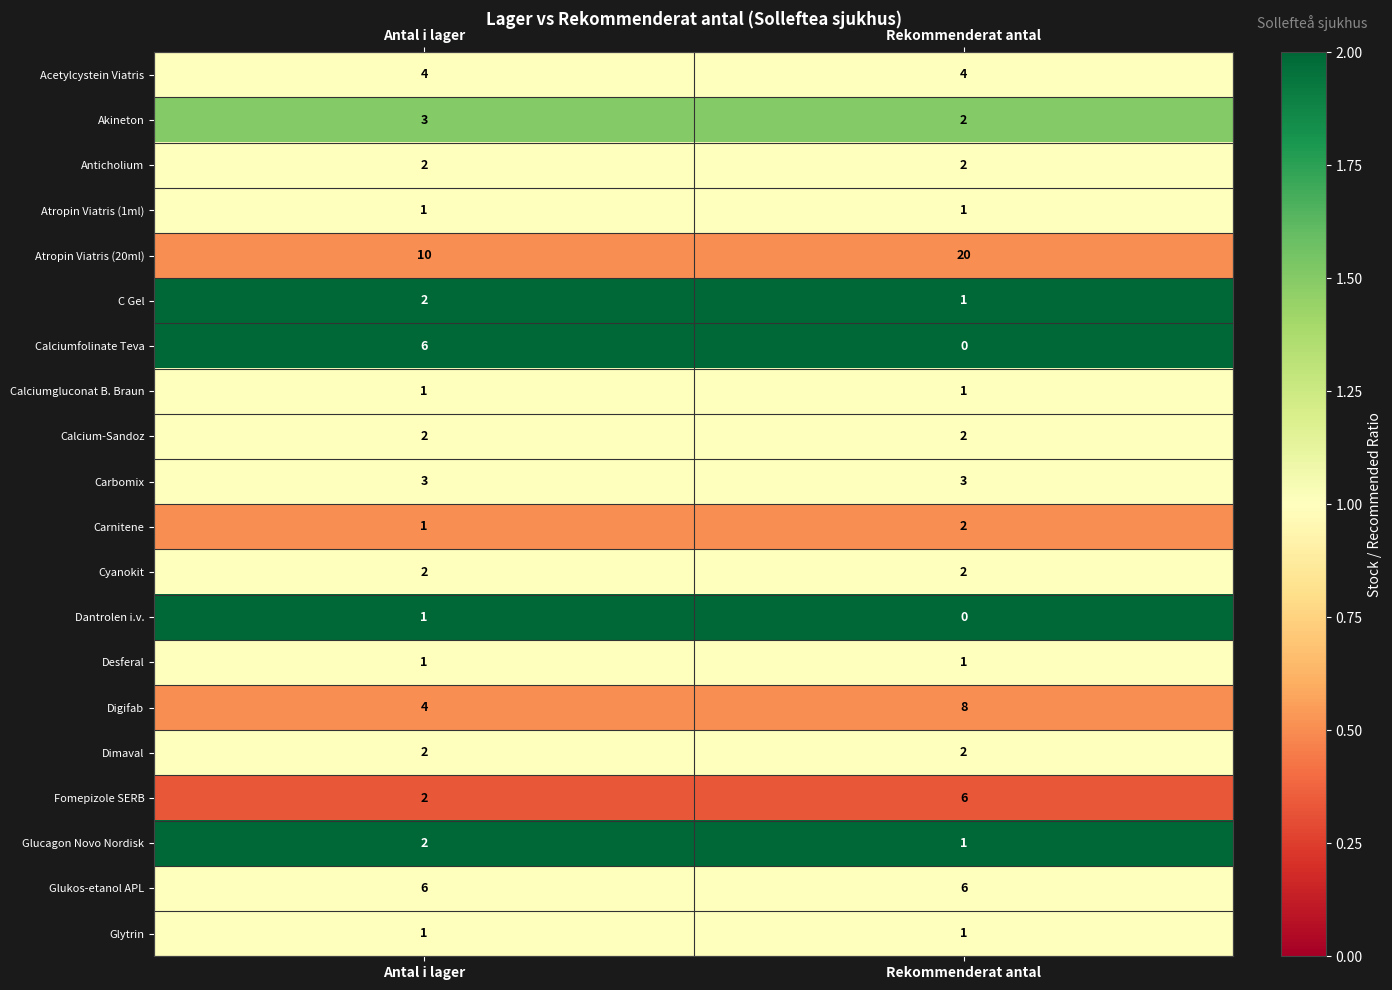

What is the difference between the highest and lowest values at Rekommenderat antal?

20